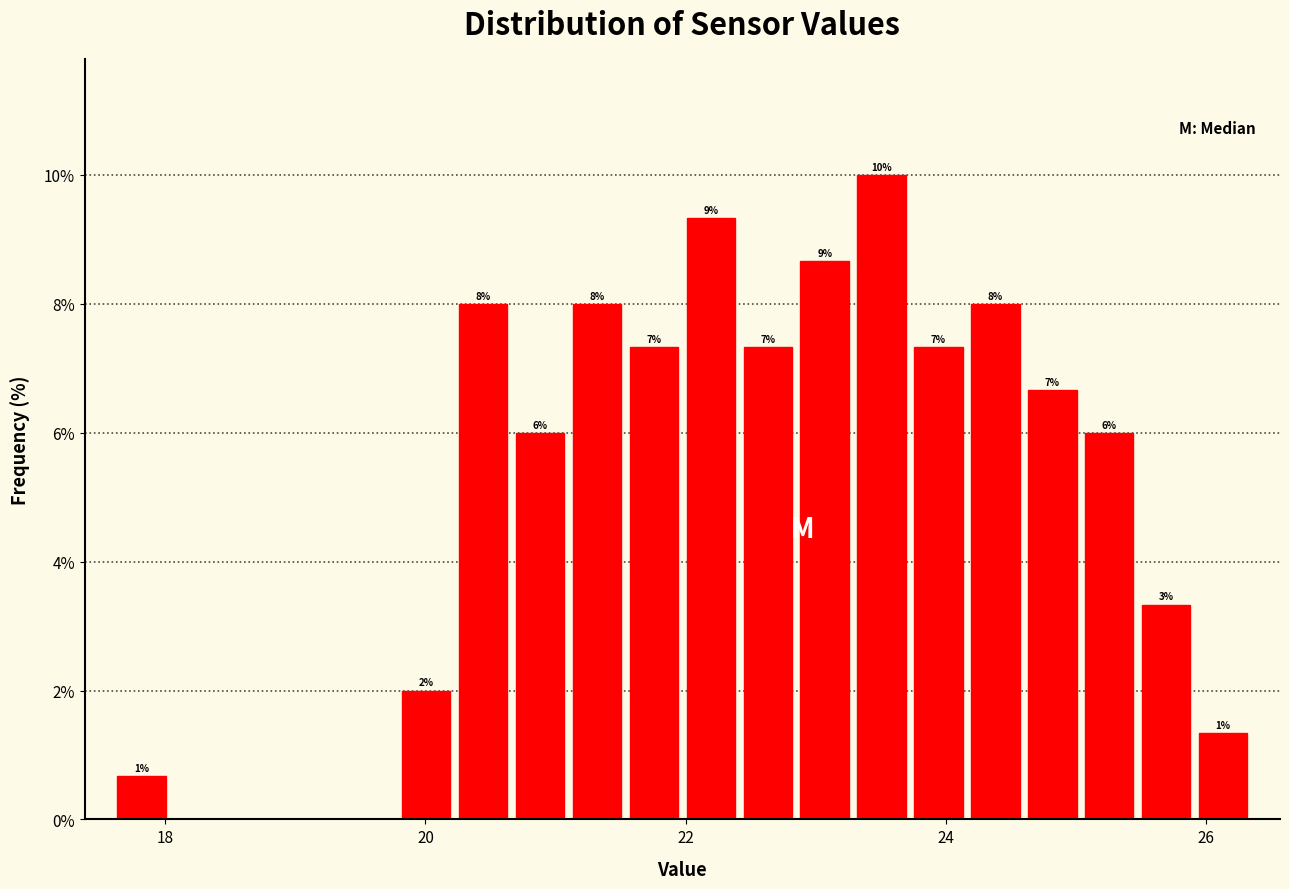

Around what value on the x-axis is the tallest bar? Give the approximate position of its centre, as read against the axis.

23.6